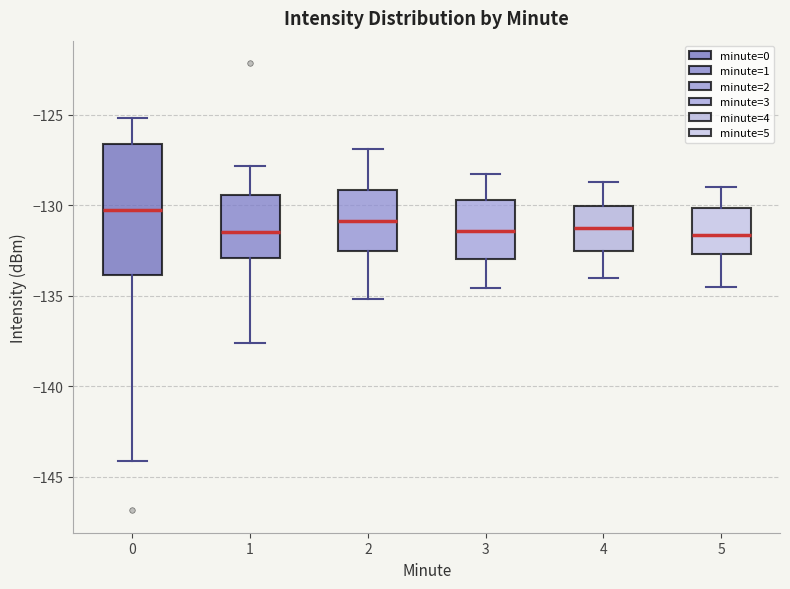

Where does the lower whisker of the box at x = 5 end on the y-axis? The values are not printed on the chart, so give them approximately, as read against the axis.

-134.5